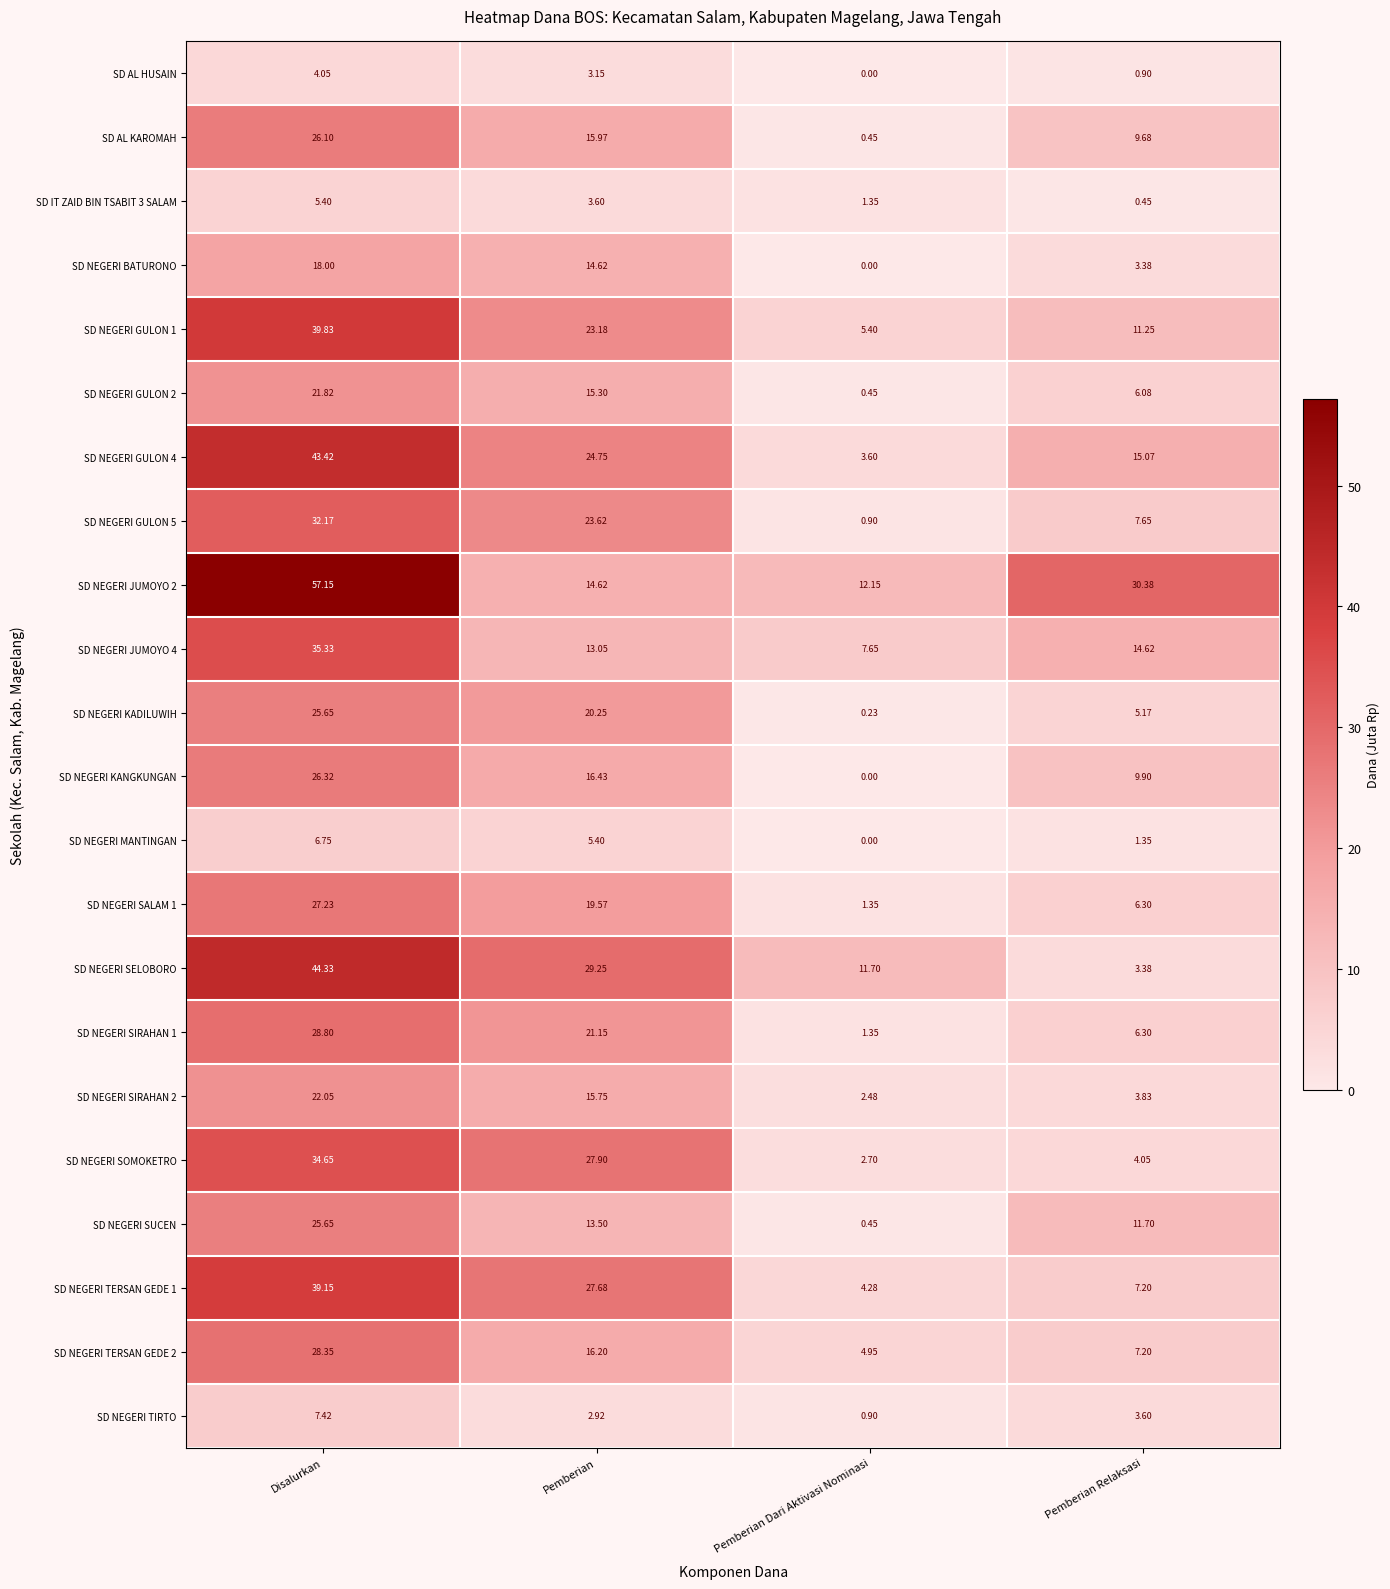

Where does the SD NEGERI GULON 1 series first go above 23?

Disalurkan